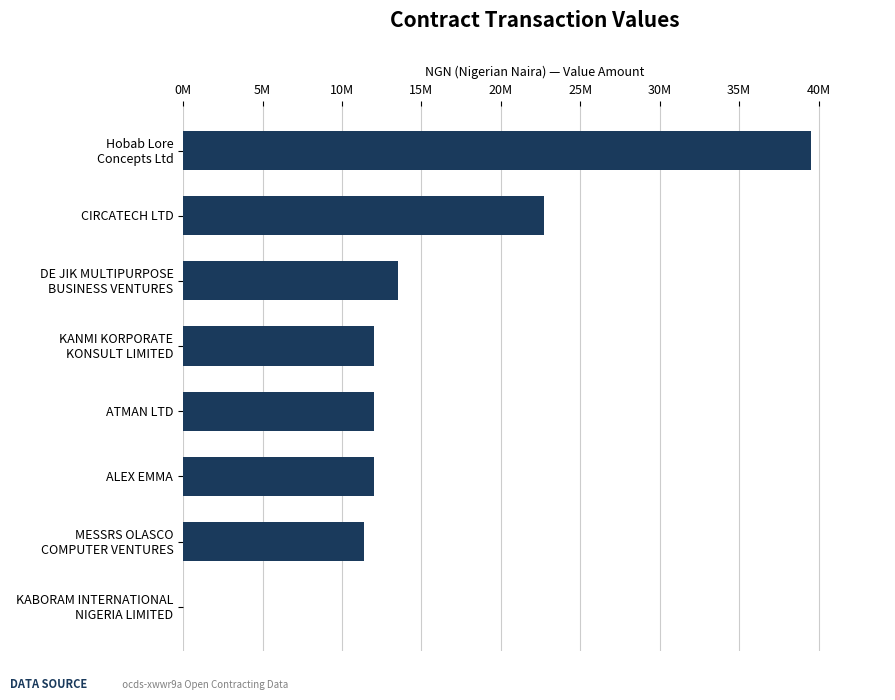

At which category does the chart reach its peak across all series?

Hobab Lore
Concepts Ltd